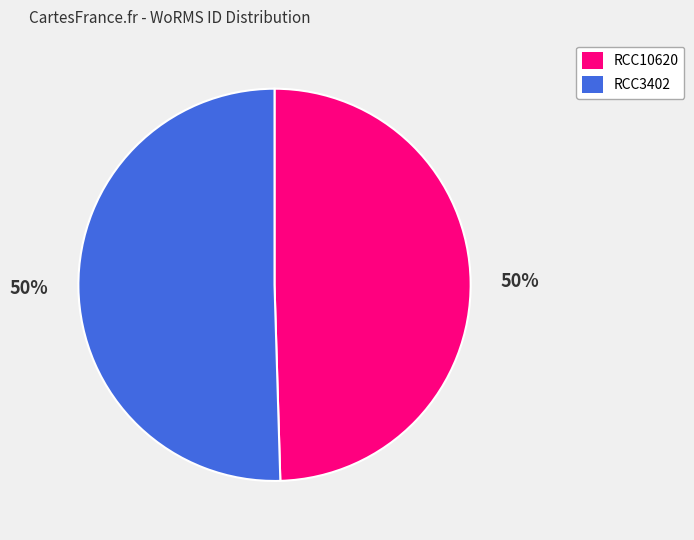

Is it true that RCC10620 is 50% of the pie?

True